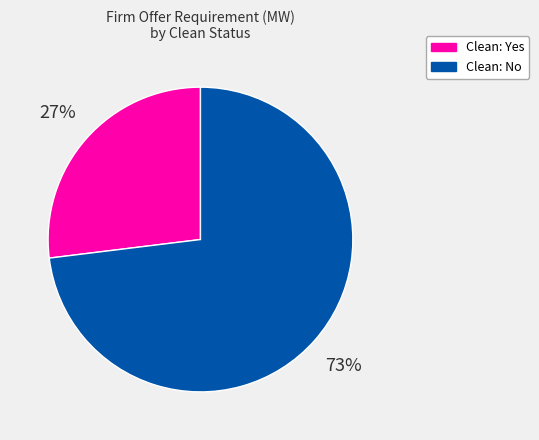

Is there any slice that represents more than half of the pie?

Yes